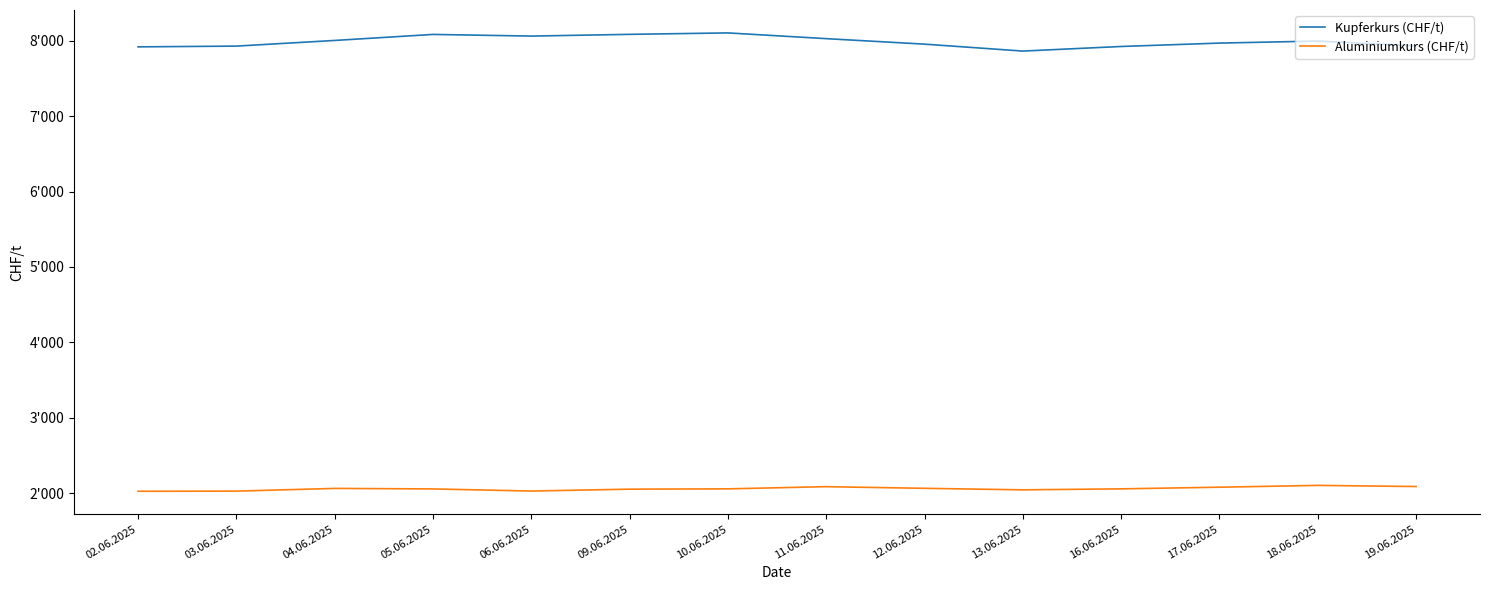

Which series has the largest total across all categories?

Kupferkurs (CHF/t)